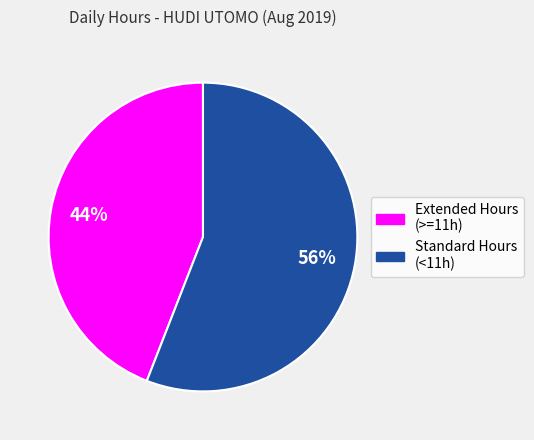

True or false: Extended Hours (>=11h) accounts for 54% of the total.

False